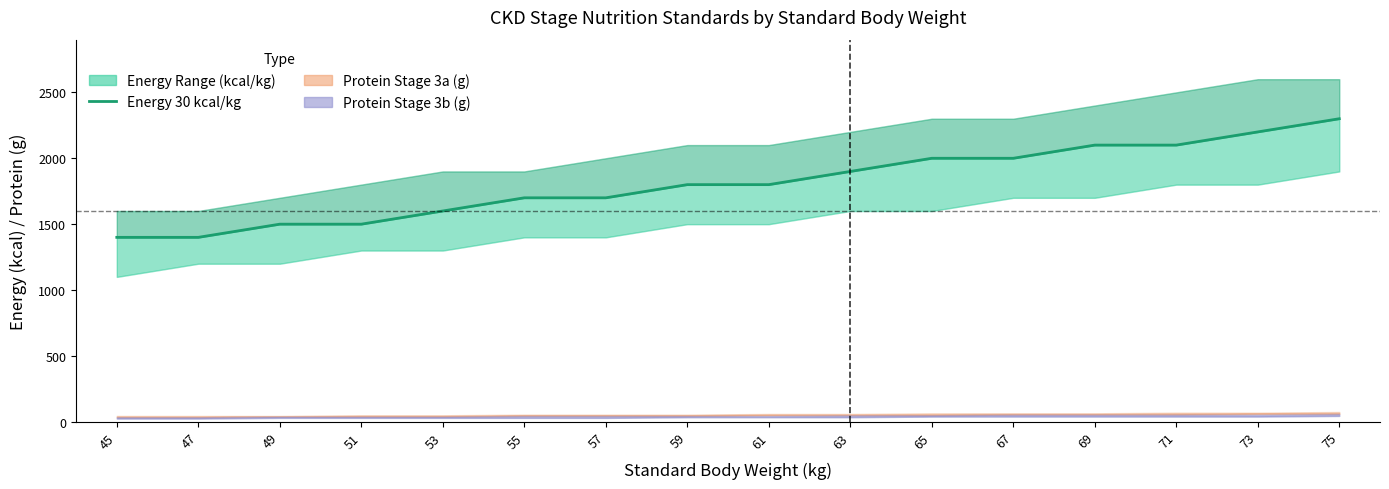

How many data points does each series have?

16